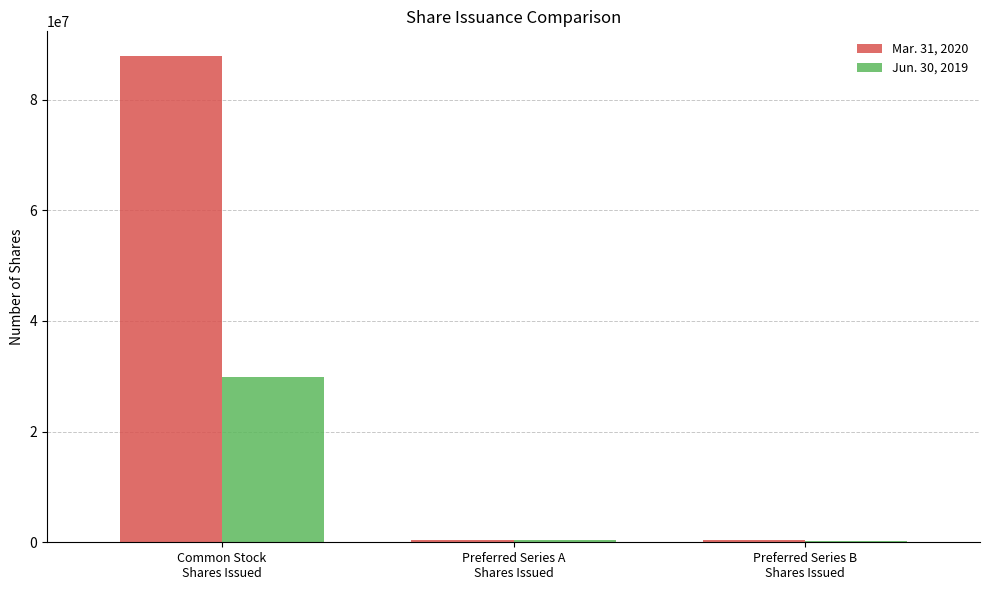

What is the label of the 3rd bar from the left?

Preferred Series B
Shares Issued